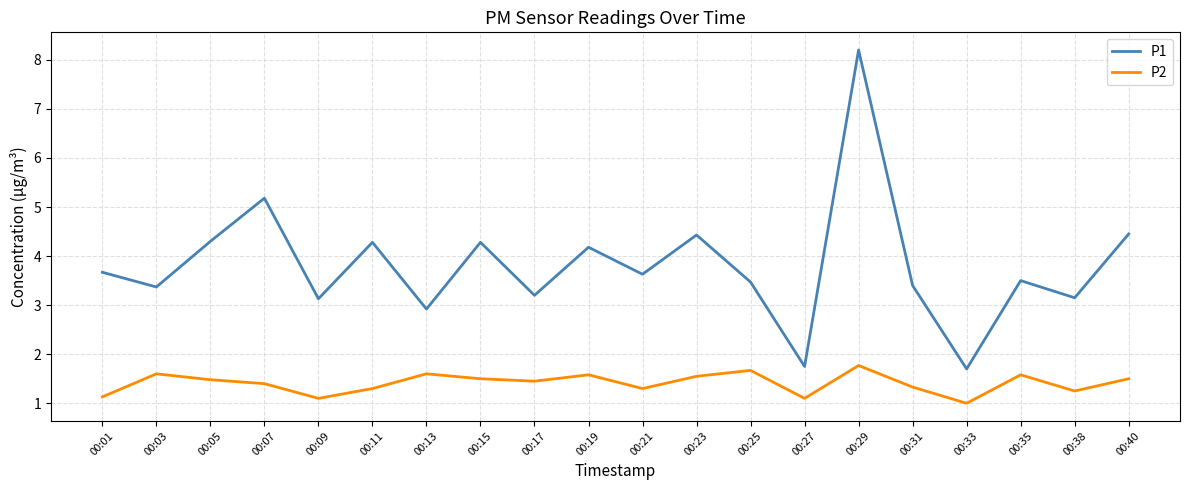

True or false: P1 has a value of 6.0 at 00:01.

False